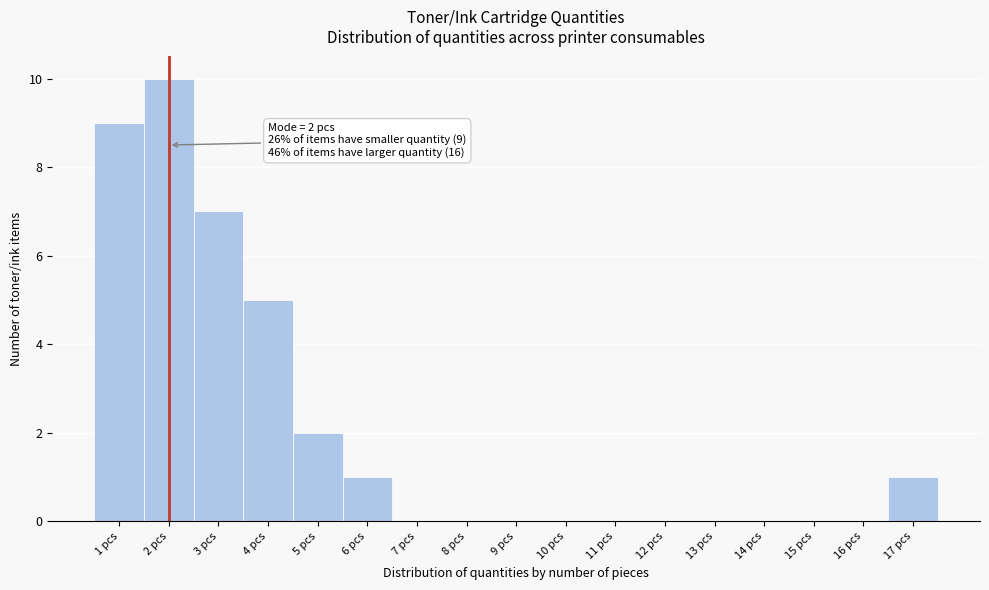

Over which range of the x-axis is the bar tallest?

1.5 to 2.5